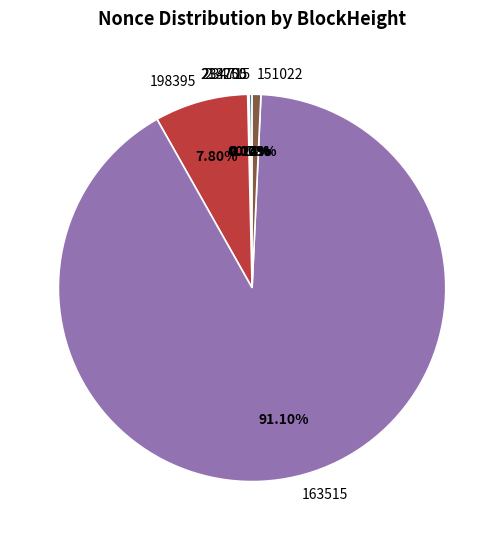

Is it true that 213250 is 1% of the pie?

False